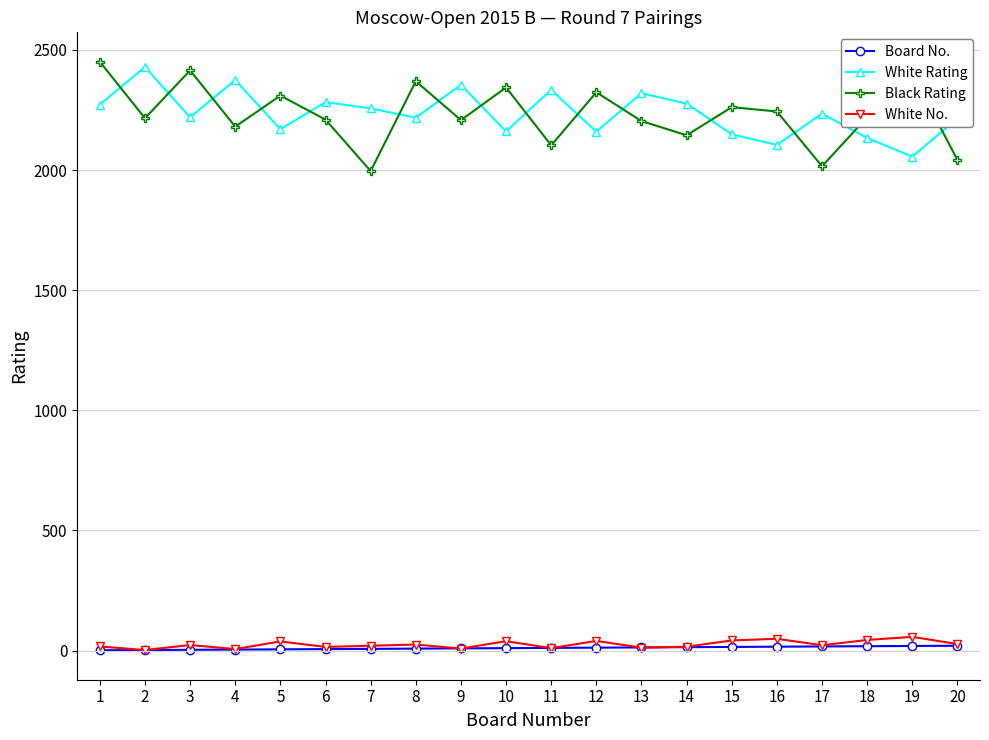

How many data points does each series have?

20